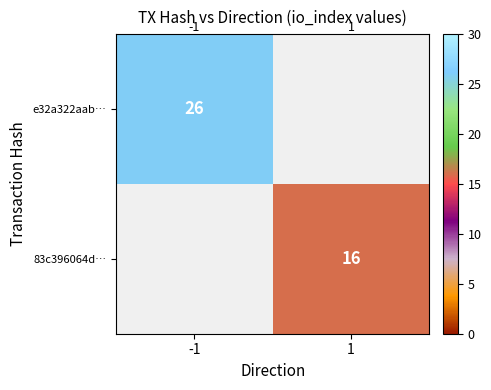

At which label is e32a322aab… closest to 26?

-1